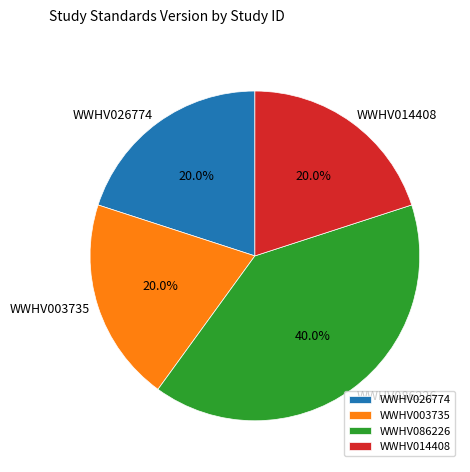

Count the number of slices in the pie.

4